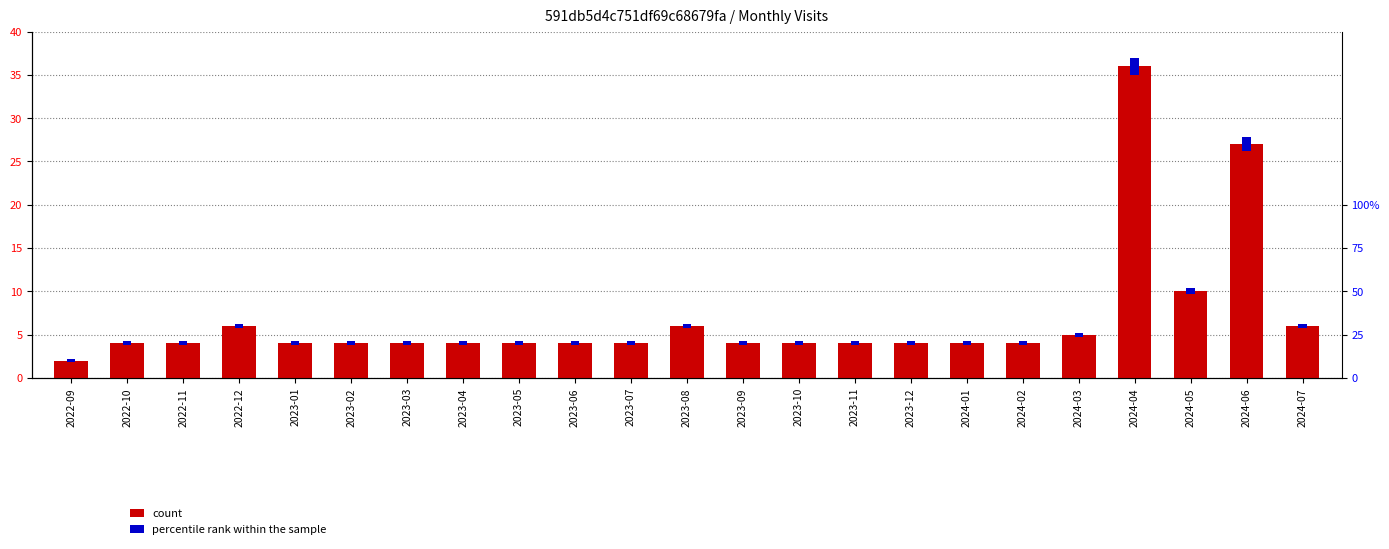

The value of percentile rank within the sample at 2023-02 is 0.4. True or false?

True